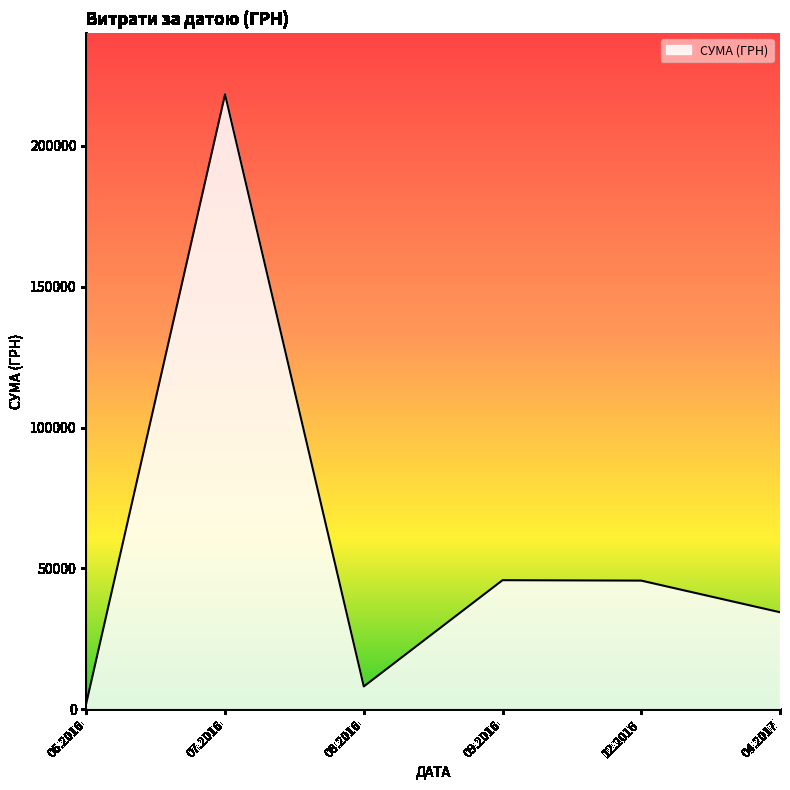

How many lines are shown in the chart?

1